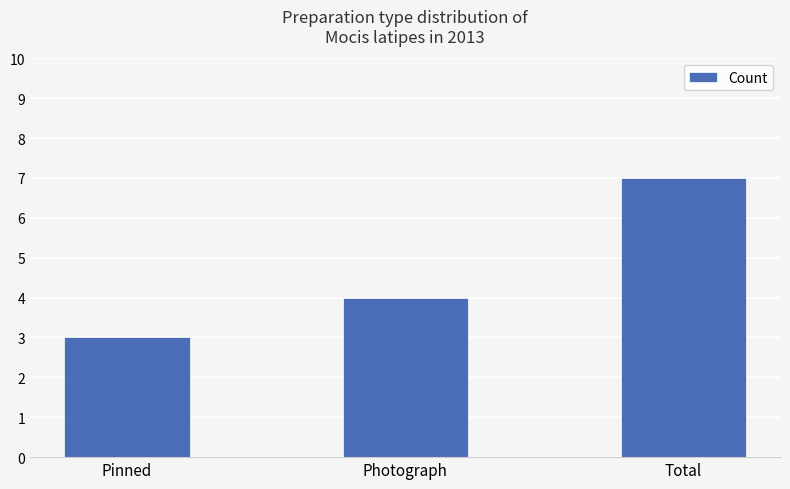

What is the label of the 1st bar from the right?

Total